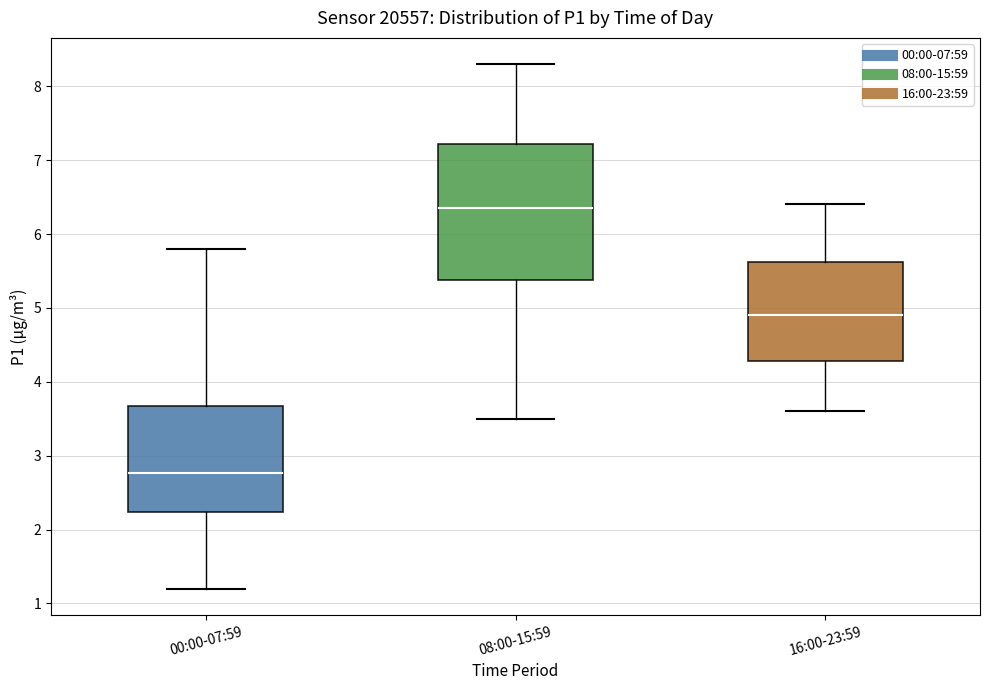

Reading left to right, read every box against the y-axis: the position of its median line, the range the box covers, and the ends of its whiskers. The values are not printed on the chart, so give them approximately, as read against the axis.

00:00-07:59: median 2.8, box 2.2 to 3.7, whiskers 1.2 to 5.8
08:00-15:59: median 6.4, box 5.4 to 7.2, whiskers 3.5 to 8.3
16:00-23:59: median 4.9, box 4.3 to 5.6, whiskers 3.6 to 6.4